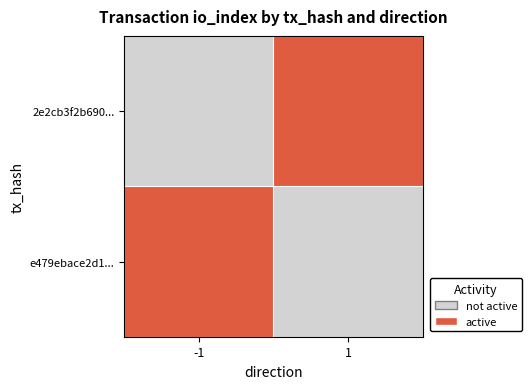

What is the difference between the e479ebace2d1492f1ed4b1bcbf338d841c706d3 values at -1 and 1?

2